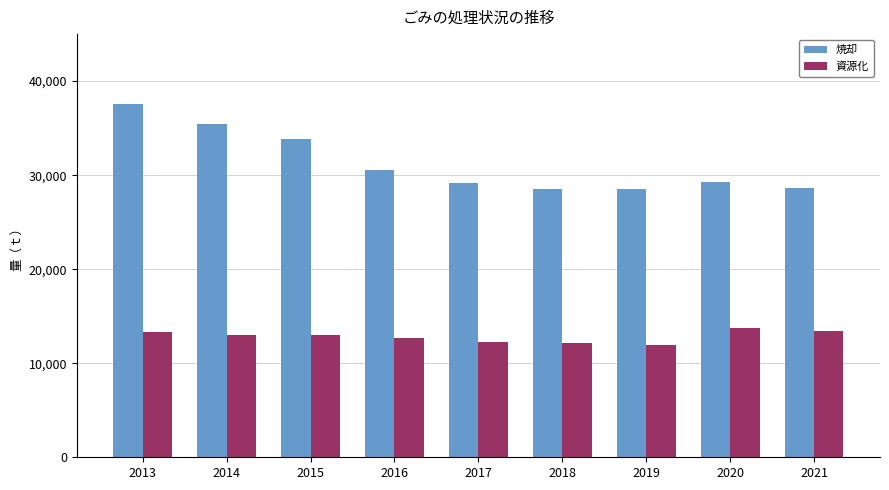

What is the difference between the second highest and second lowest values in the 焼却 series?

6929